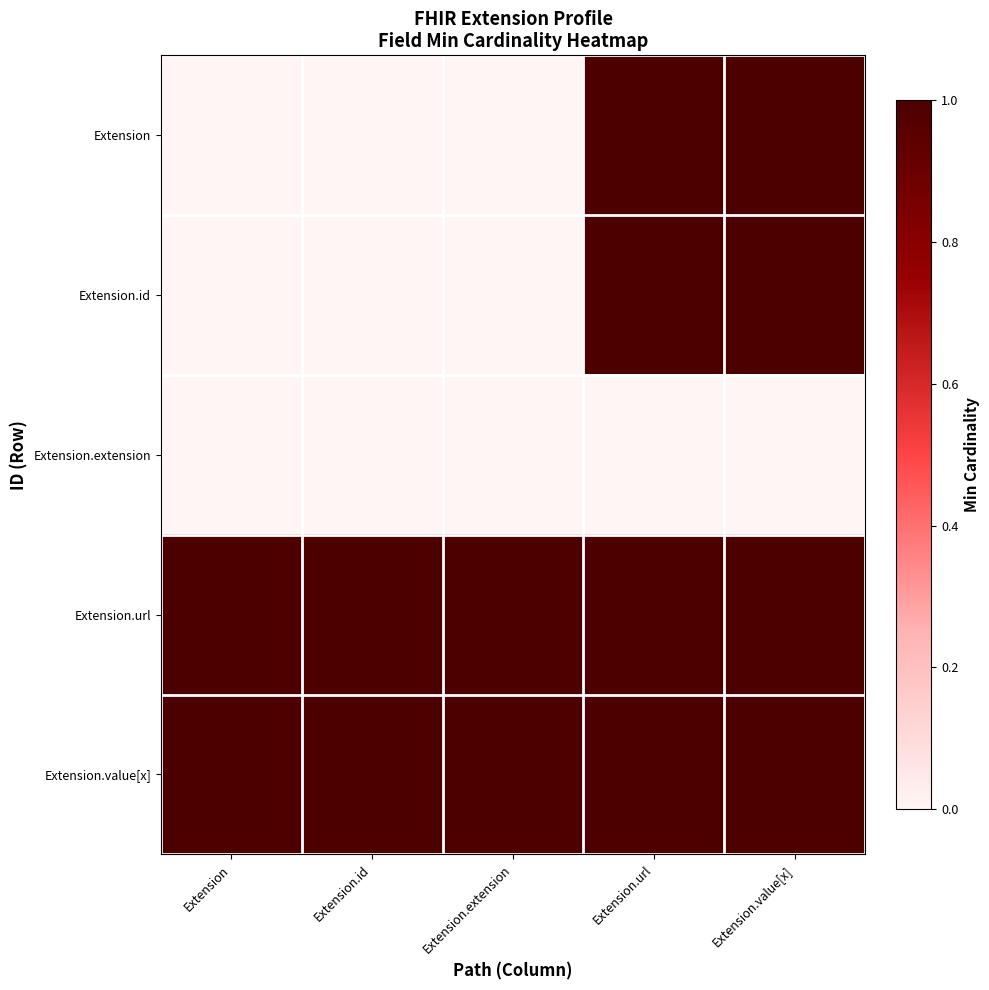

At which category does the chart reach its peak across all series?

Extension.url